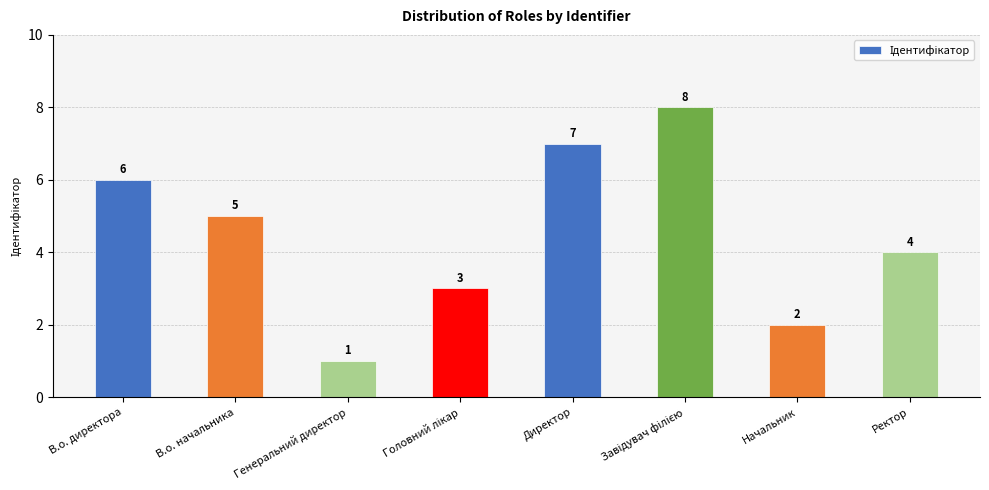

How many values are between 3 and 7?

5